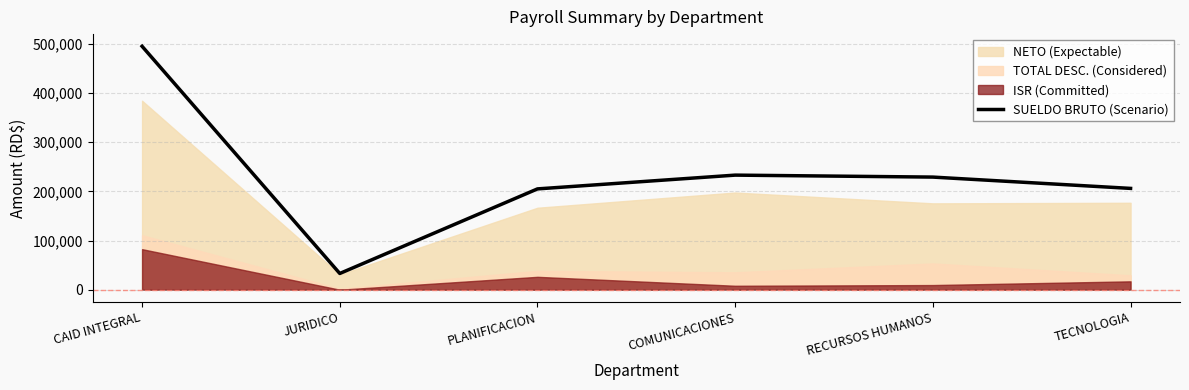

What is the smallest value displayed?

33000